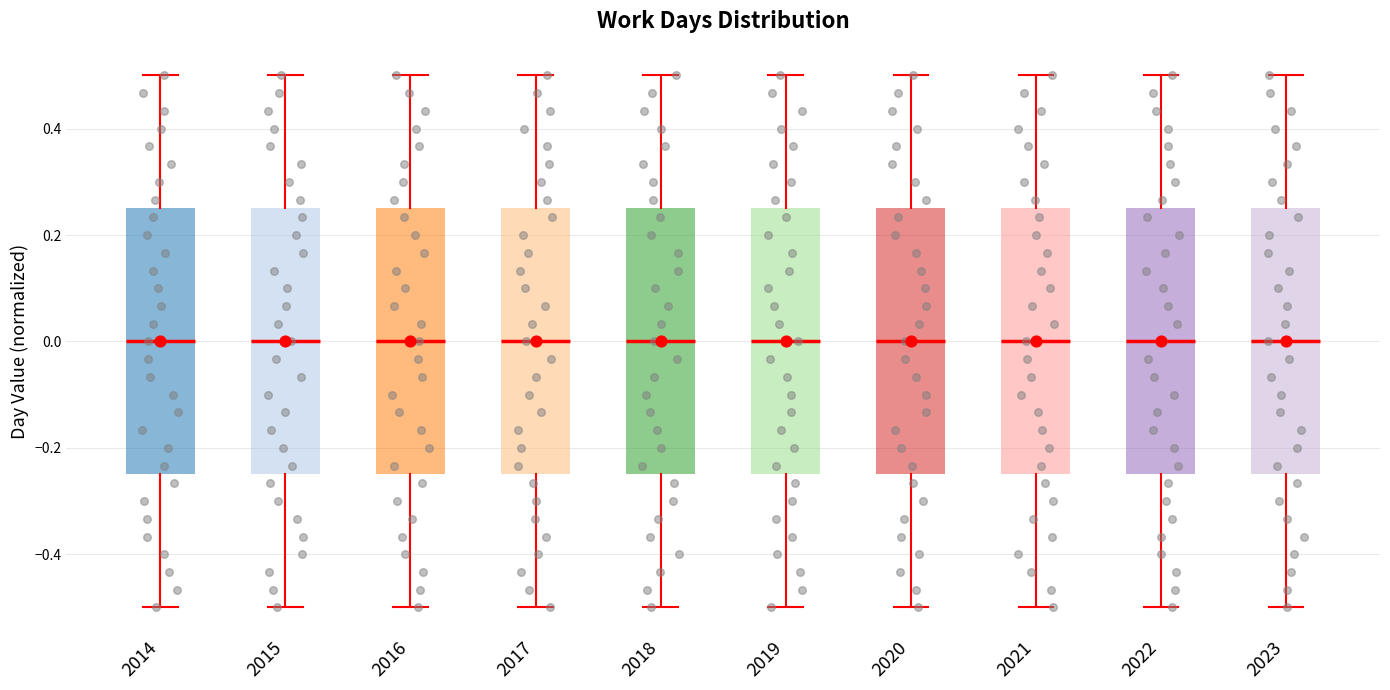

Reading left to right, transcribe this box plot: for each box, give where its median line is, the range the box spans, and where its two whiskers end, as read against the y-axis. The values are not printed on the chart, so give them approximately, as read against the axis.

2014: median 0.00, box -0.24 to 0.26, whiskers -0.50 to 0.50
2015: median 0.00, box -0.24 to 0.26, whiskers -0.50 to 0.50
2016: median 0.00, box -0.24 to 0.26, whiskers -0.50 to 0.50
2017: median 0.00, box -0.24 to 0.26, whiskers -0.50 to 0.50
2018: median 0.00, box -0.24 to 0.26, whiskers -0.50 to 0.50
2019: median 0.00, box -0.24 to 0.26, whiskers -0.50 to 0.50
2020: median 0.00, box -0.24 to 0.26, whiskers -0.50 to 0.50
2021: median 0.00, box -0.24 to 0.26, whiskers -0.50 to 0.50
2022: median 0.00, box -0.24 to 0.26, whiskers -0.50 to 0.50
2023: median 0.00, box -0.24 to 0.26, whiskers -0.50 to 0.50